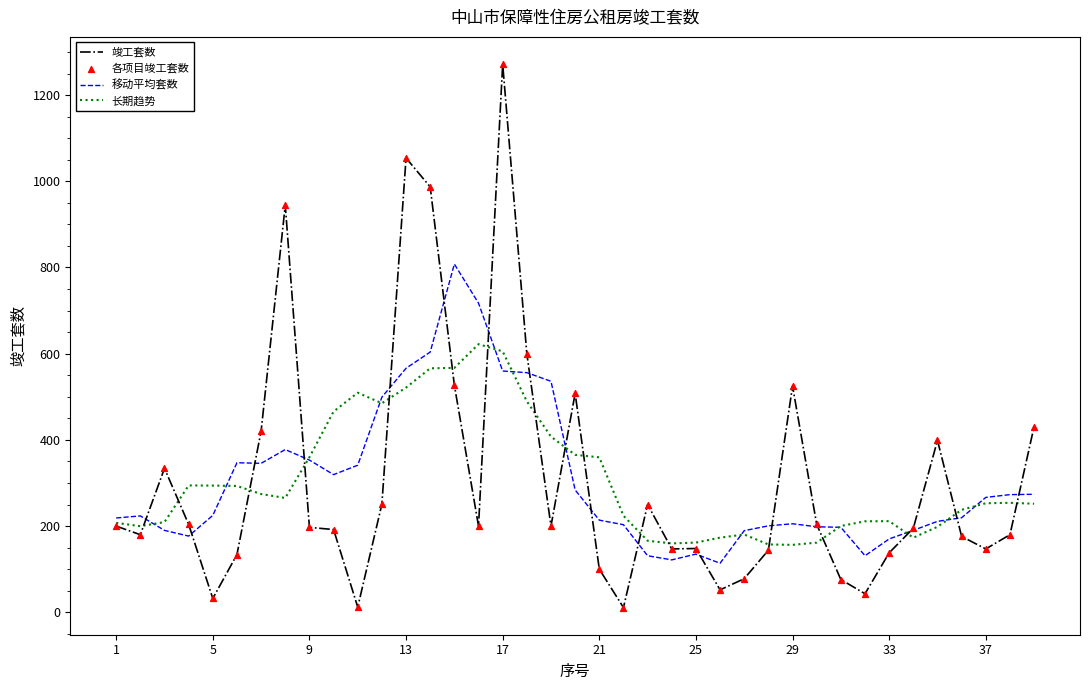

What is the minimum value for 移动平均套数?

113.8